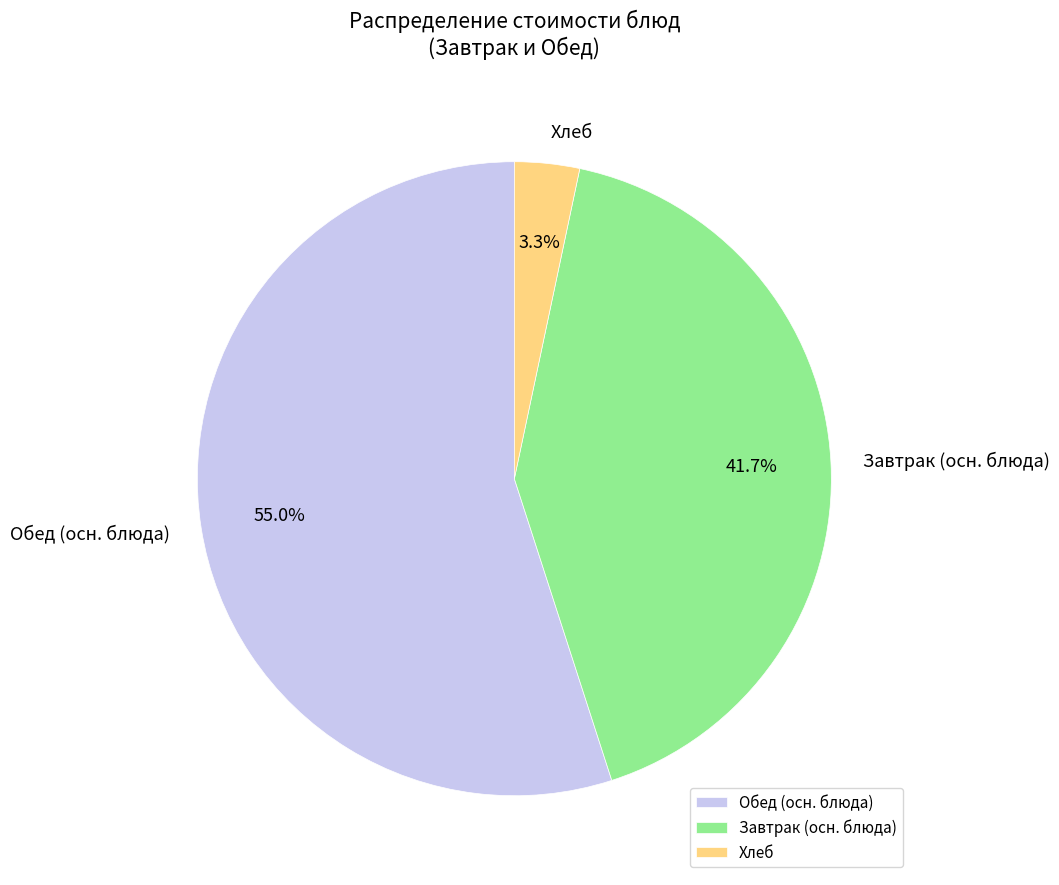

How many segments does this pie chart have?

3